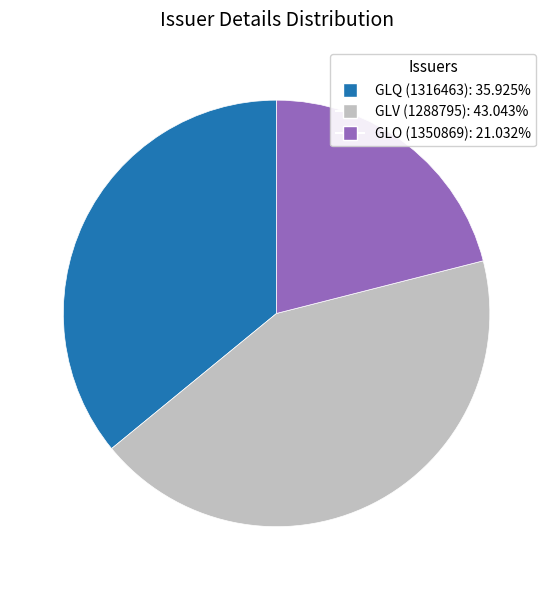

Is the sum of GLO (1350869) and GLV (1288795) greater than half?

Yes